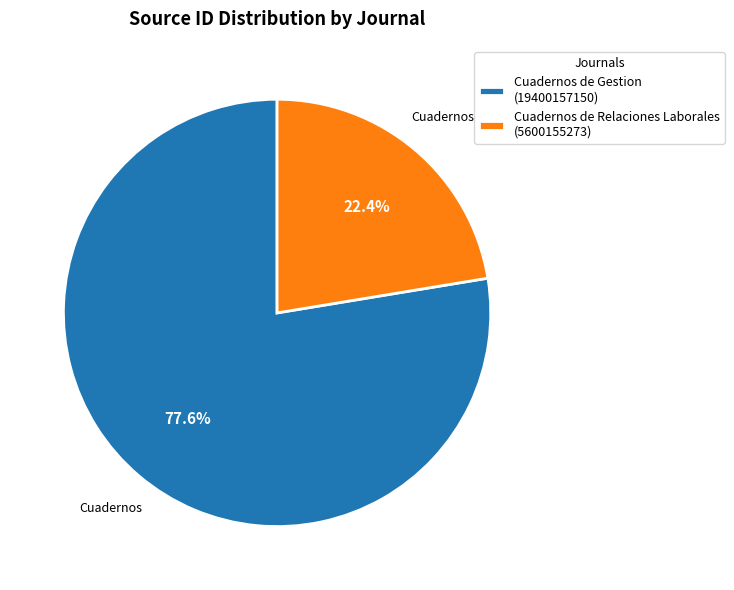

What is the majority slice?

Cuadernos de Gestion